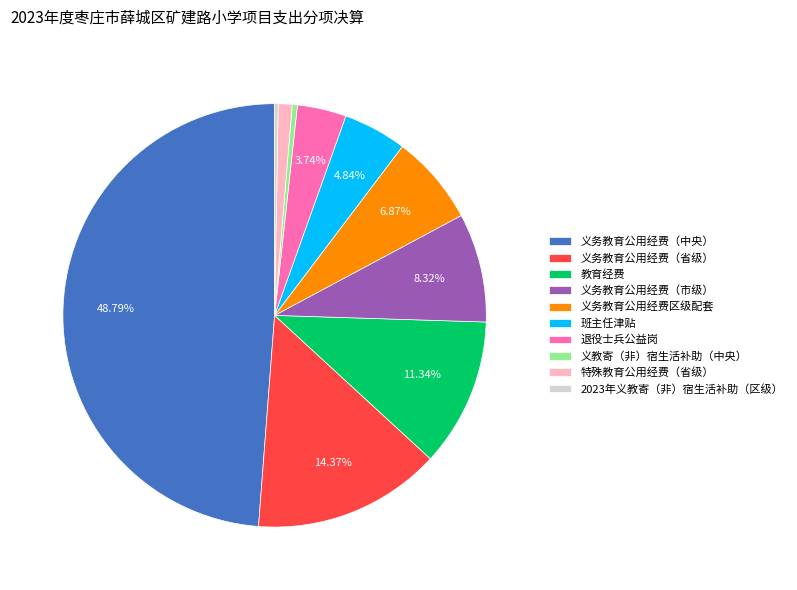

Which has a higher value, 教育经费 or 义务教育公用经费（市级）?

教育经费